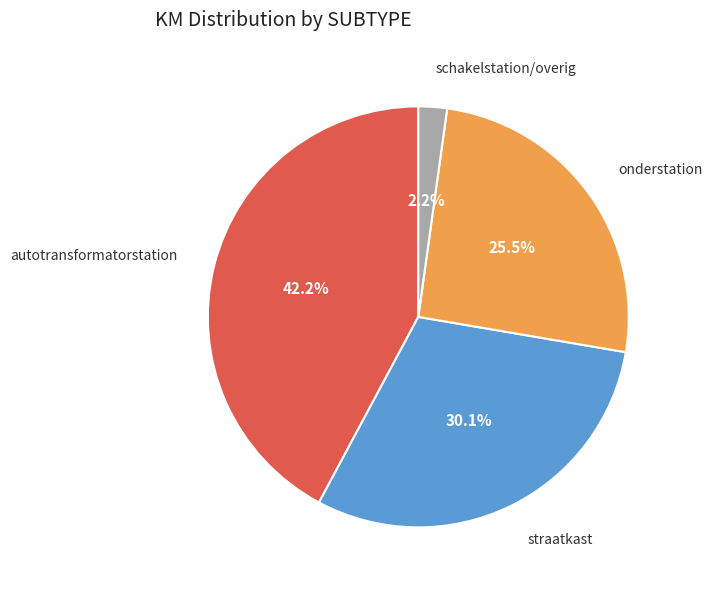

To the nearest percent, what is the difference between the largest and smallest slice percentages?

40%